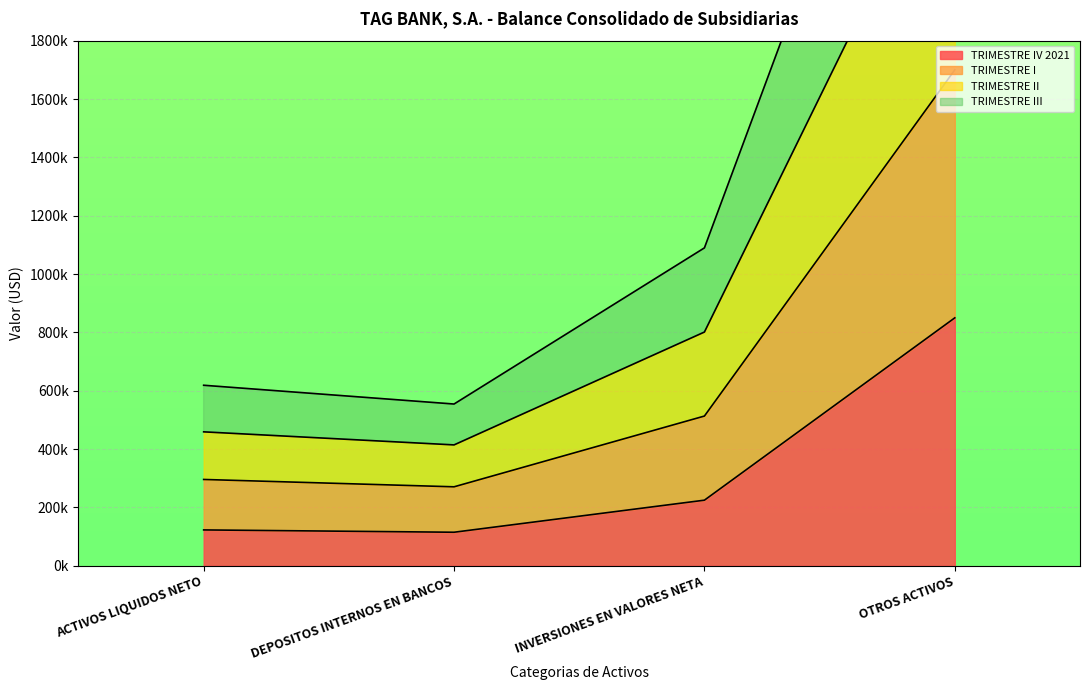

Which series has the largest range (max minus min)?

TRIMESTRE I